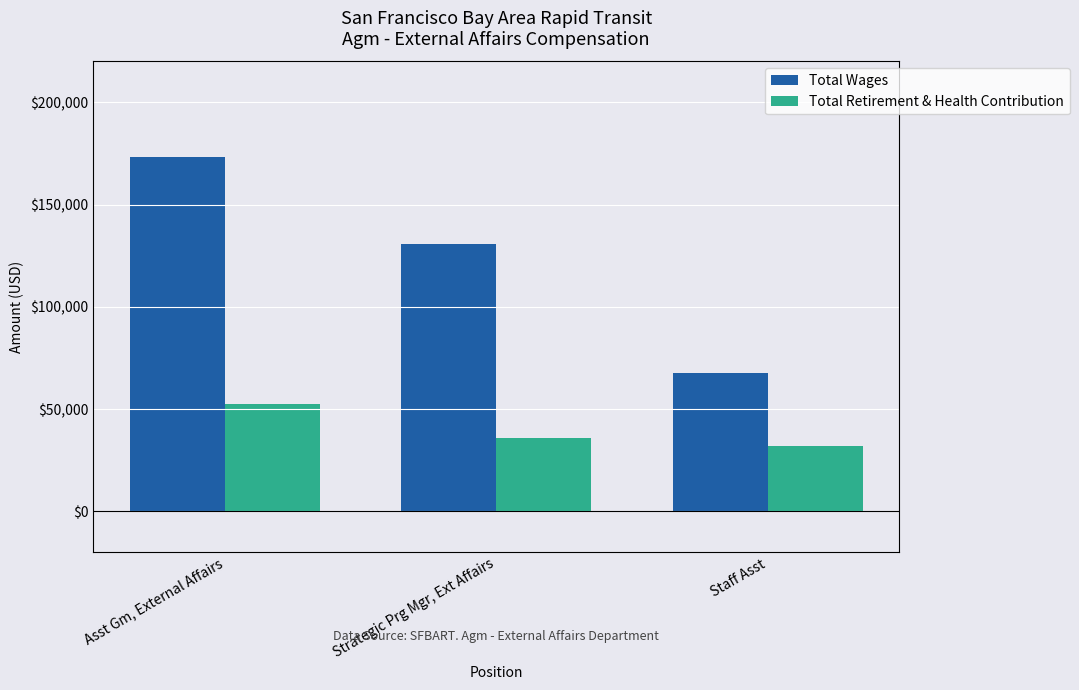

What is the average value of the Total Wages series?

123908